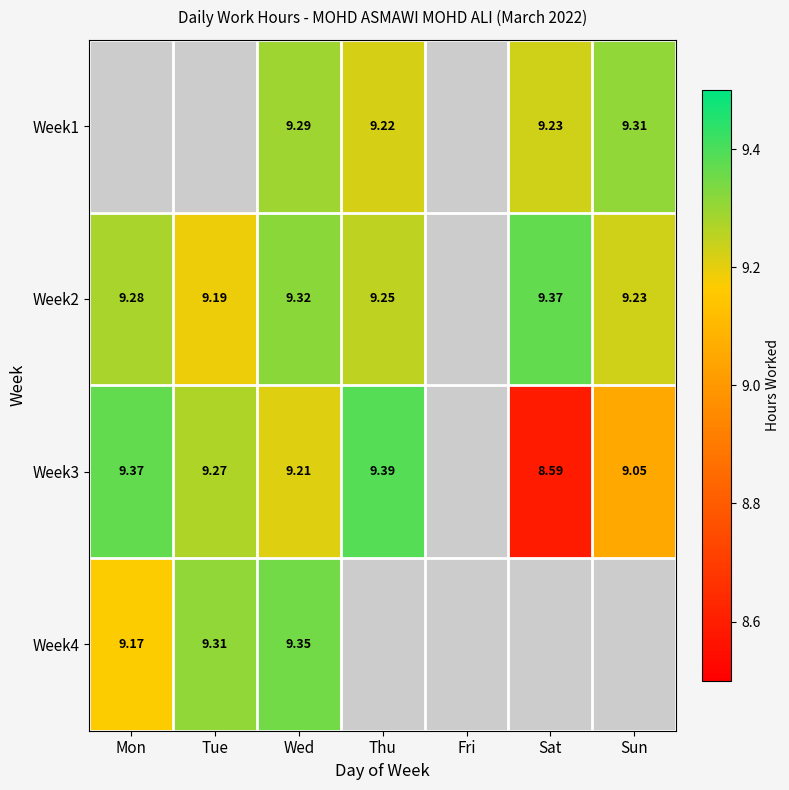

Is the value of Week3 at Mon greater than the value of Week4 at Wed?

Yes